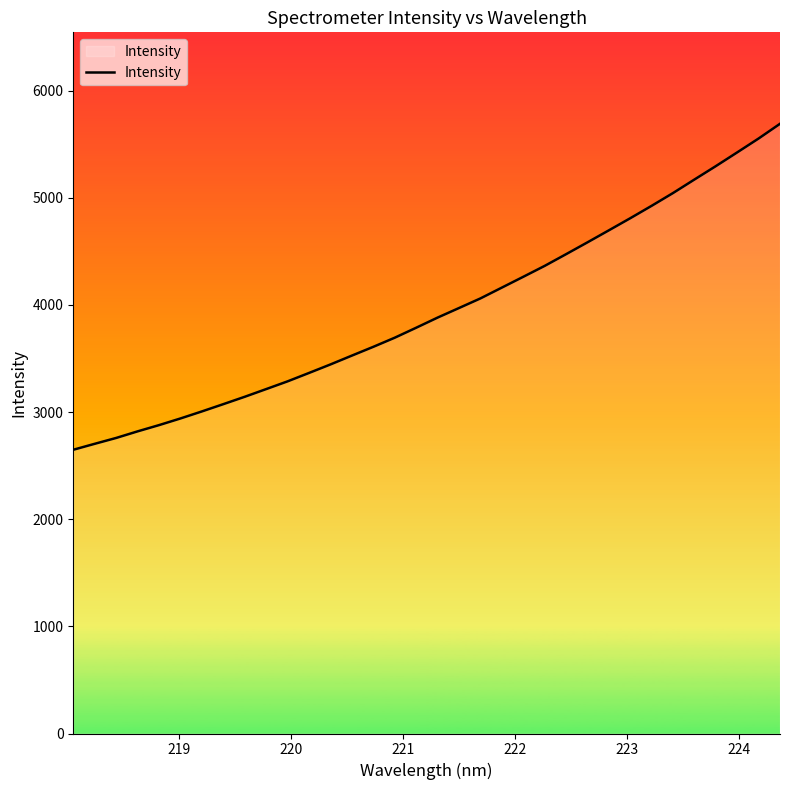

What is the greatest value displayed?

5690.1